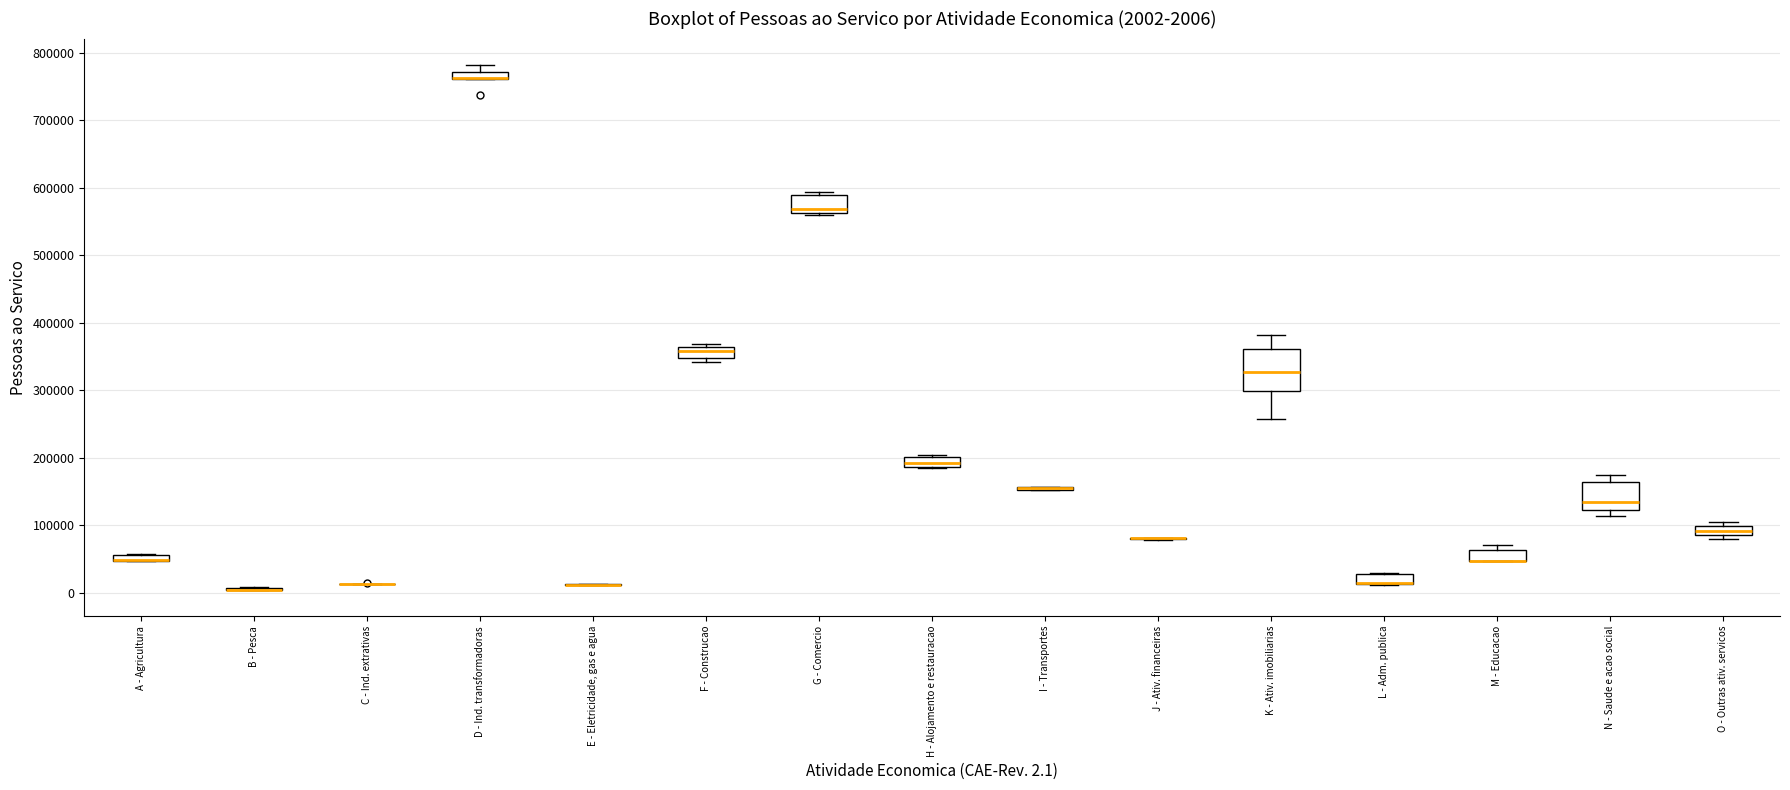

Which box is the tallest, from its lower edge to its upper edge?

K - Ativ. imobiliarias